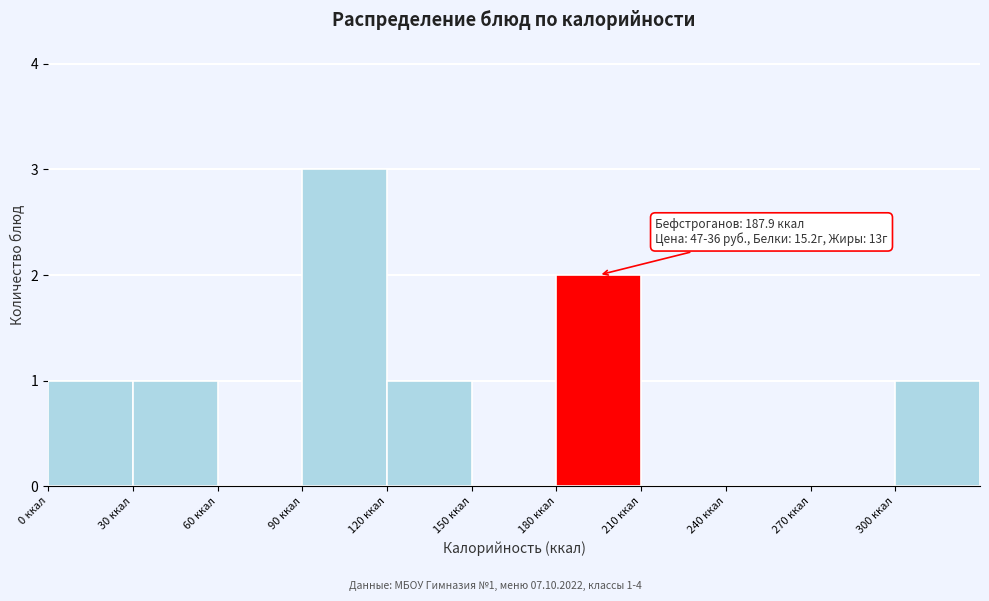

Which range on the x-axis has the tallest bar?

90 to 120